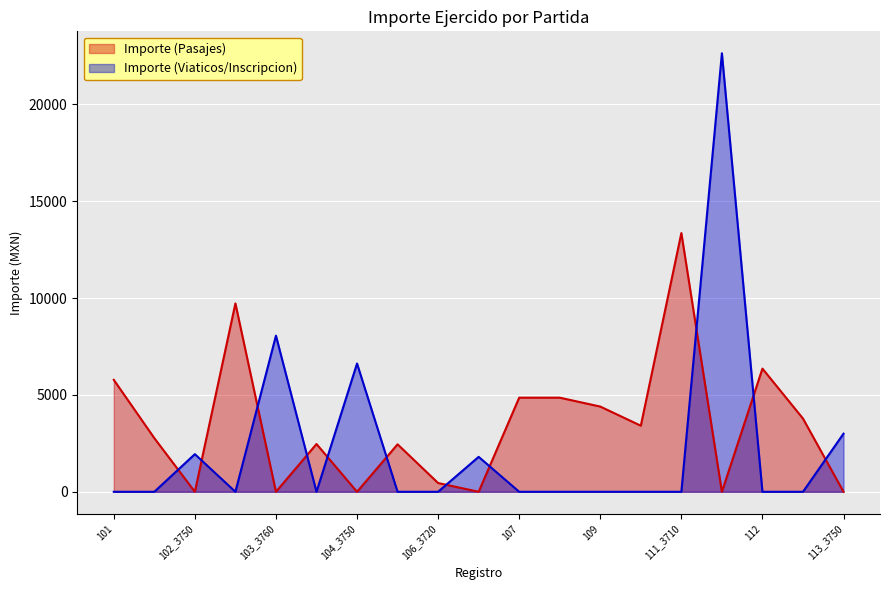

True or false: Importe (Pasajes) has a value of 2769.1 at 102_3710.

True